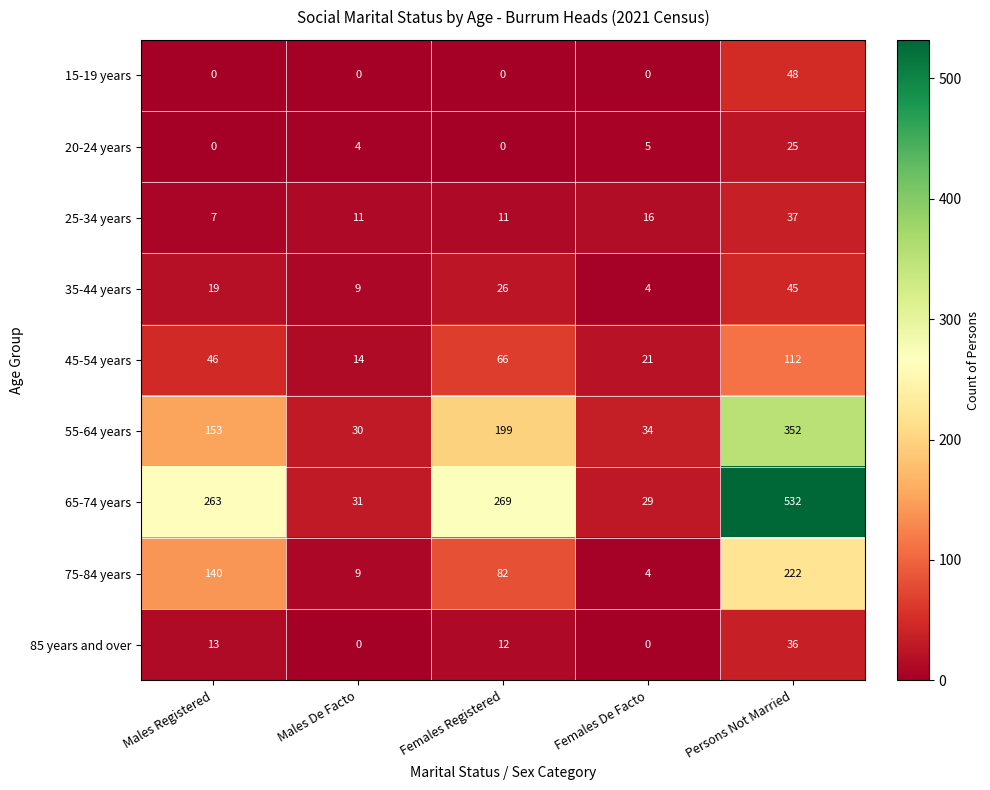

What is the maximum value for 45-54 years?

112